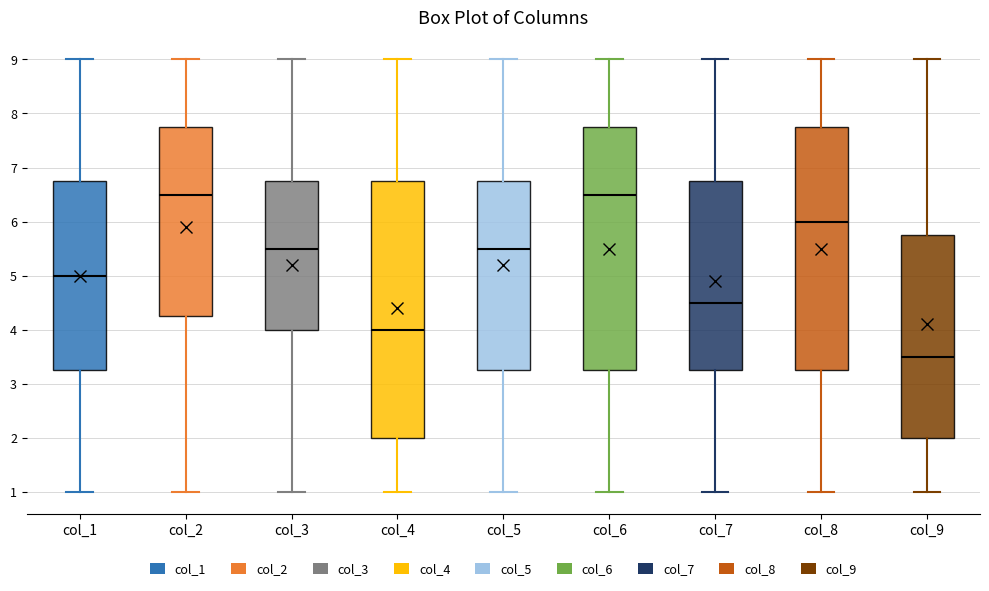

Reading left to right, read every box against the y-axis: the position of its median line, the range the box covers, and the ends of its whiskers. The values are not printed on the chart, so give them approximately, as read against the axis.

col_1: median 5.0, box 3.3 to 6.8, whiskers 1.0 to 9.0
col_2: median 6.5, box 4.3 to 7.8, whiskers 1.0 to 9.0
col_3: median 5.5, box 4.0 to 6.8, whiskers 1.0 to 9.0
col_4: median 4.0, box 2.0 to 6.8, whiskers 1.0 to 9.0
col_5: median 5.5, box 3.3 to 6.8, whiskers 1.0 to 9.0
col_6: median 6.5, box 3.3 to 7.8, whiskers 1.0 to 9.0
col_7: median 4.5, box 3.3 to 6.8, whiskers 1.0 to 9.0
col_8: median 6.0, box 3.3 to 7.8, whiskers 1.0 to 9.0
col_9: median 3.5, box 2.0 to 5.8, whiskers 1.0 to 9.0